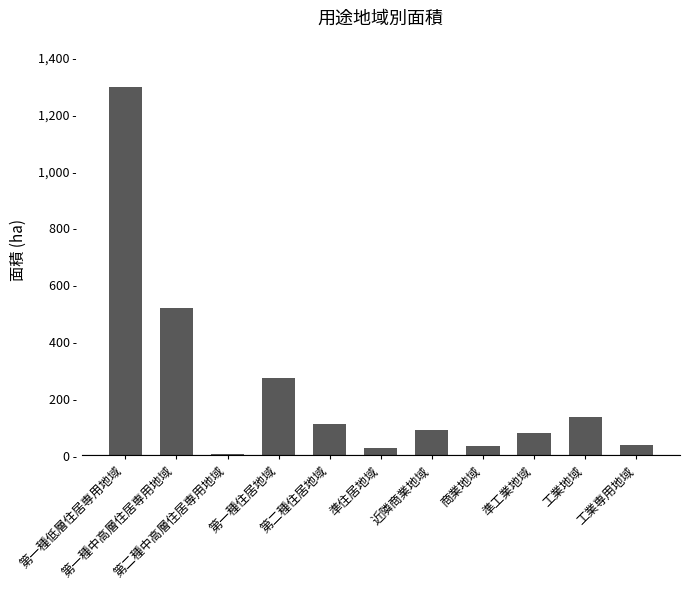

What is the greatest value displayed?

1294.0